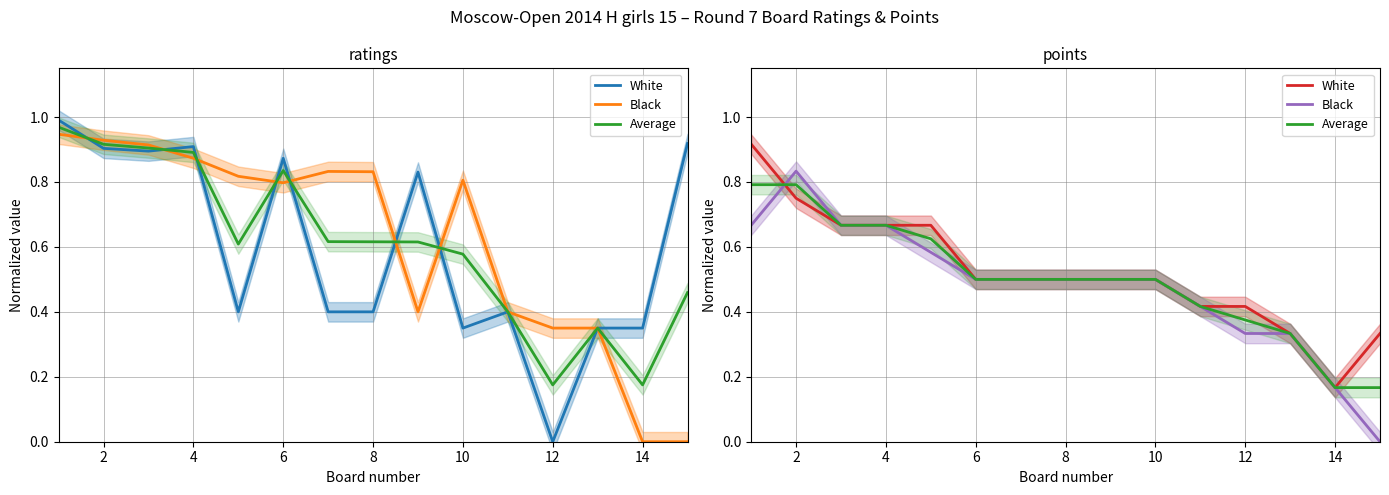

True or false: Average has more than 2 points higher than both neighbors.

False